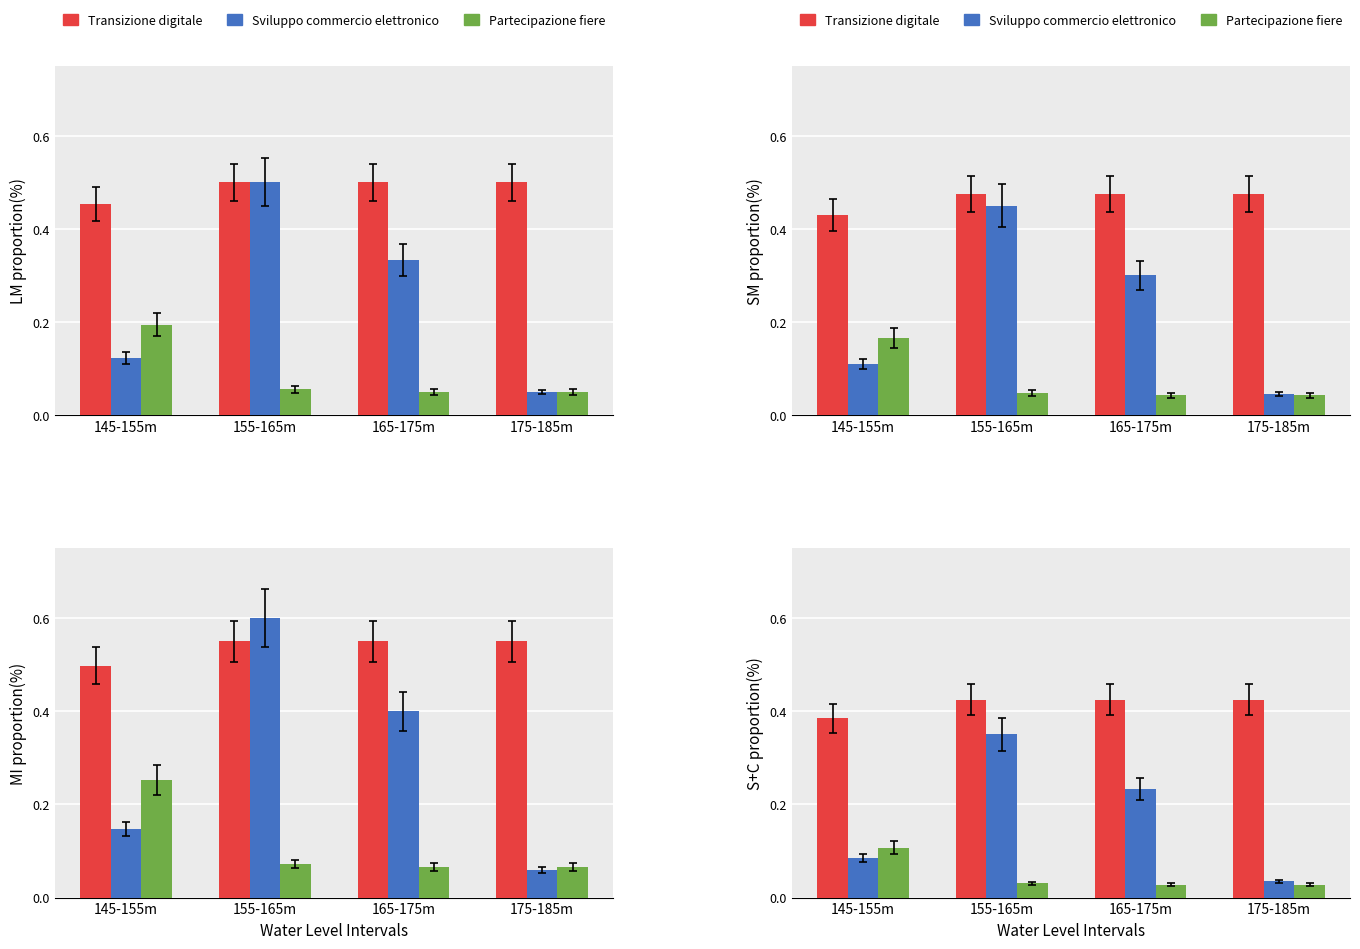

Which series changed the most between 155-165m and 175-185m?

Sviluppo commercio elettronico